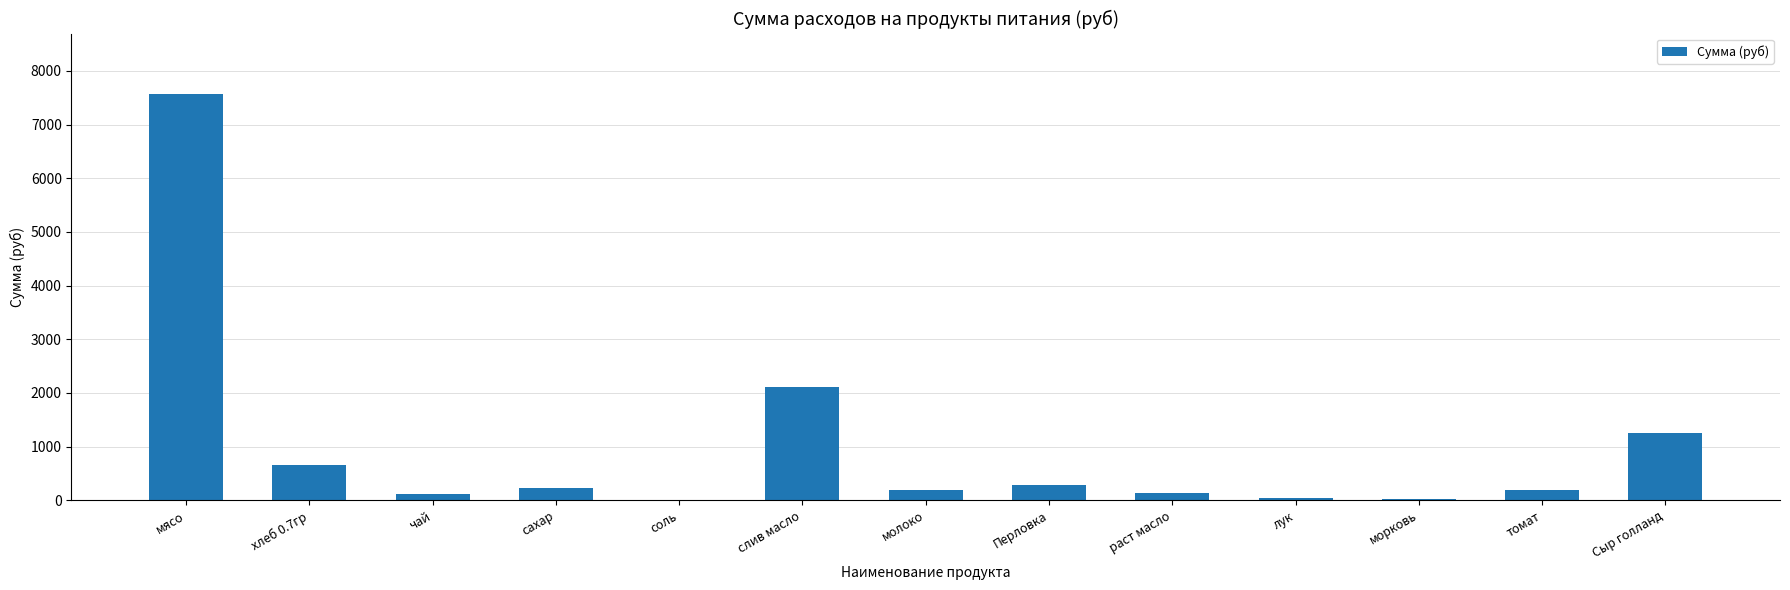

What is the average value?

985.6